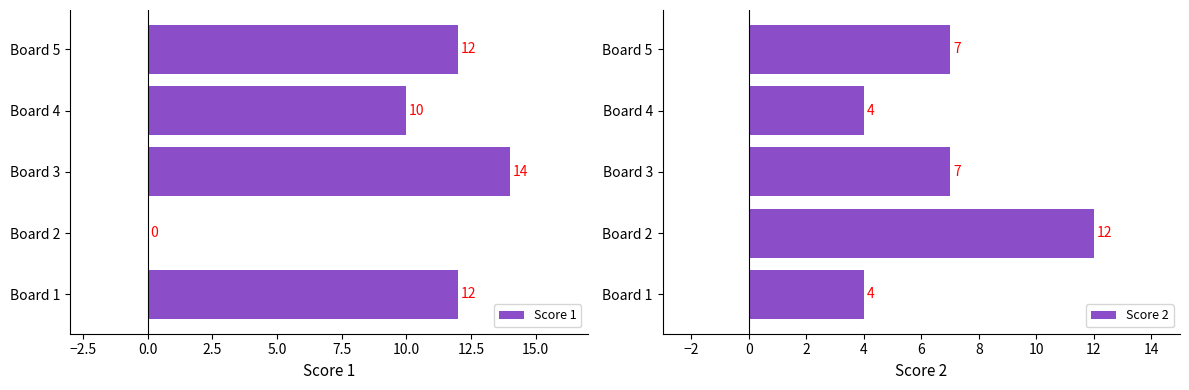

Which series has the largest range (max minus min)?

Score 1